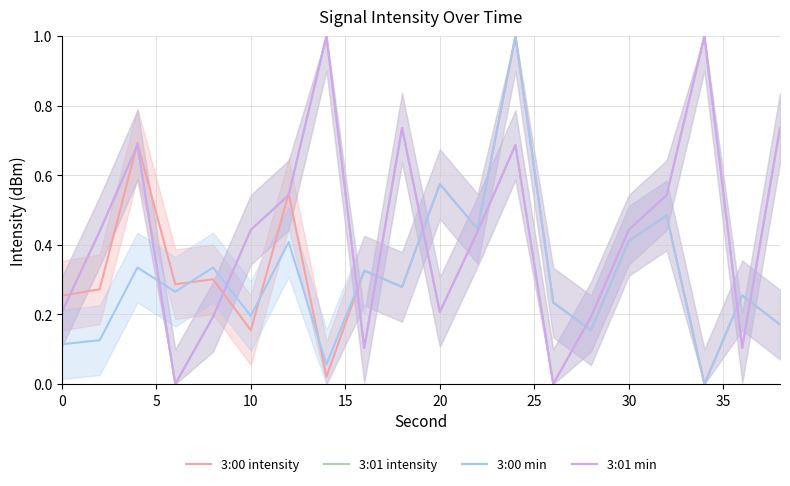

How many lines are shown in the chart?

4